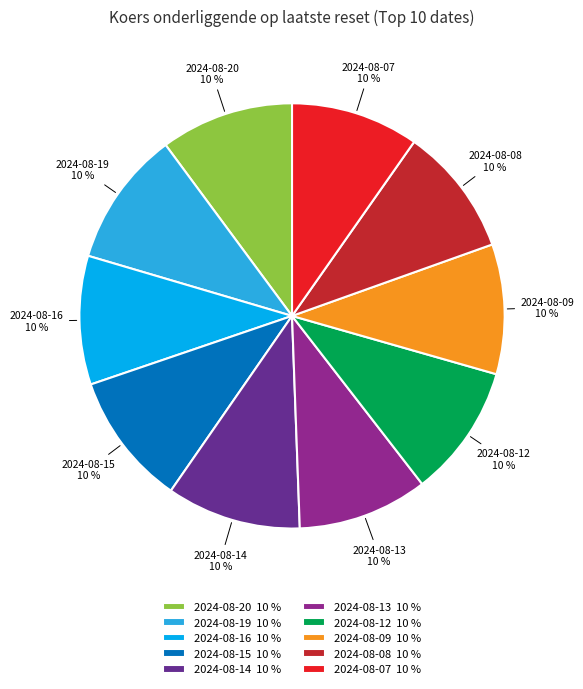

Approximately how many times larger is the value at 2024-08-12 compared to 2024-08-09?

1.0